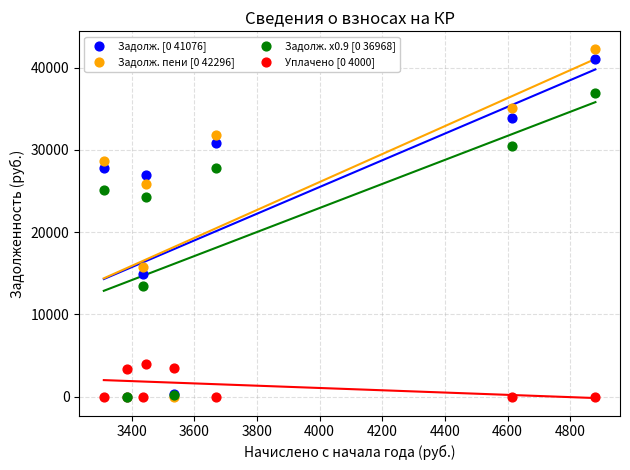

Across all series, what Y value is closest to 21148?

24292.1